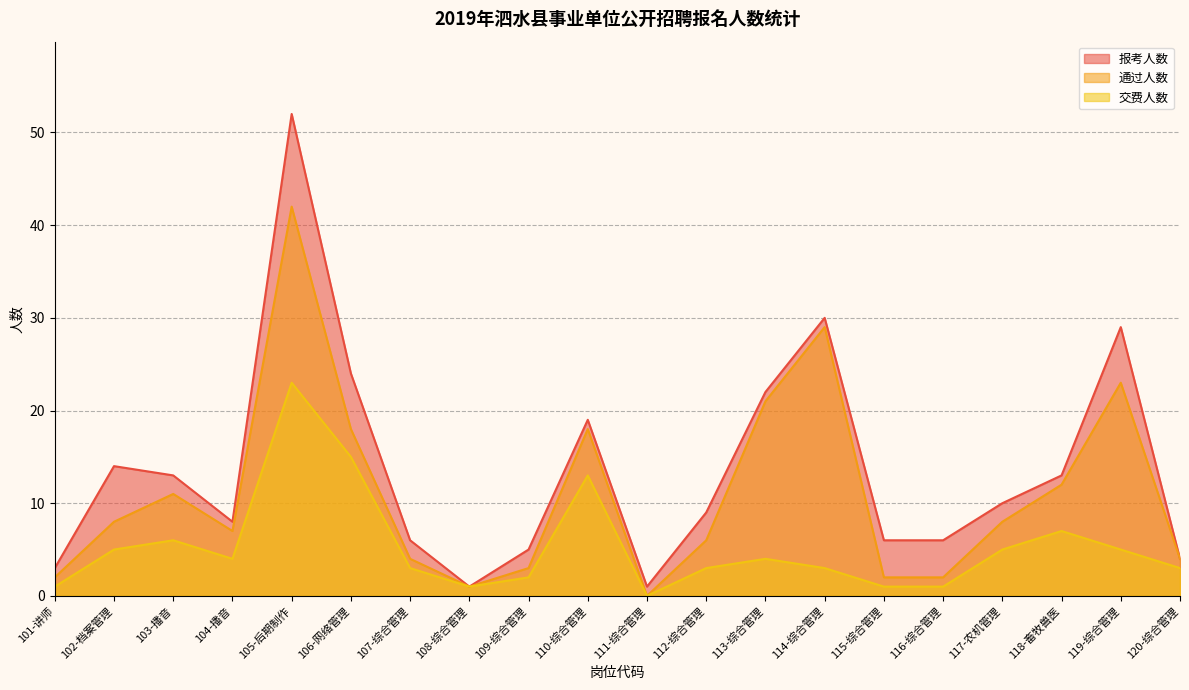

What is the value of the 通过人数 point at the 15th from the left?

2